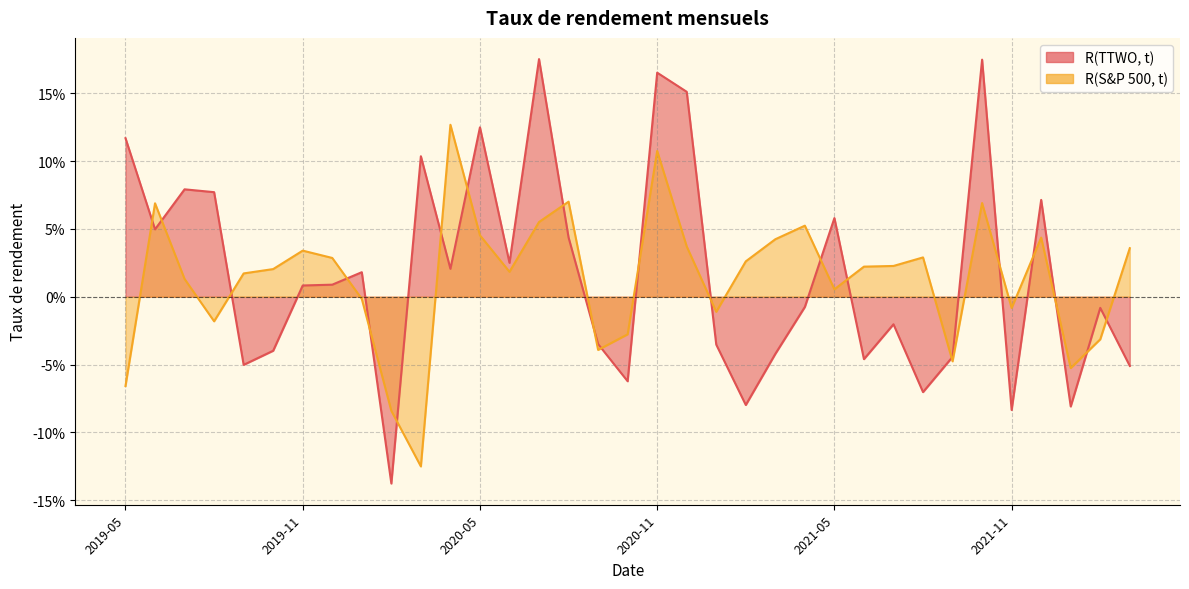

Rank the series by their average value, from lowest to highest.

R(S&P 500, t), R(TTWO, t)